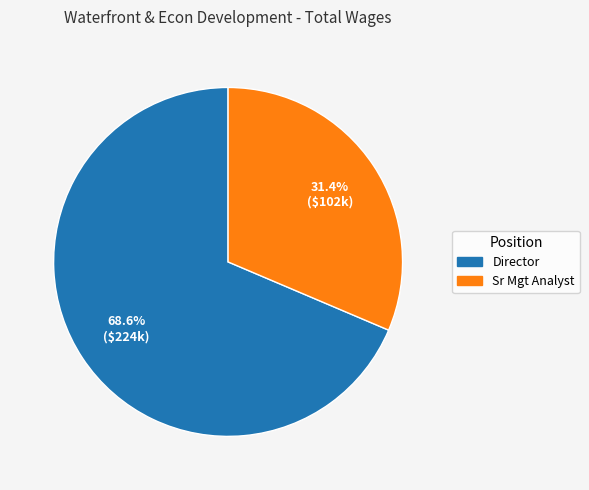

What is the total percentage of Director and Sr Mgt Analyst?

100.0%